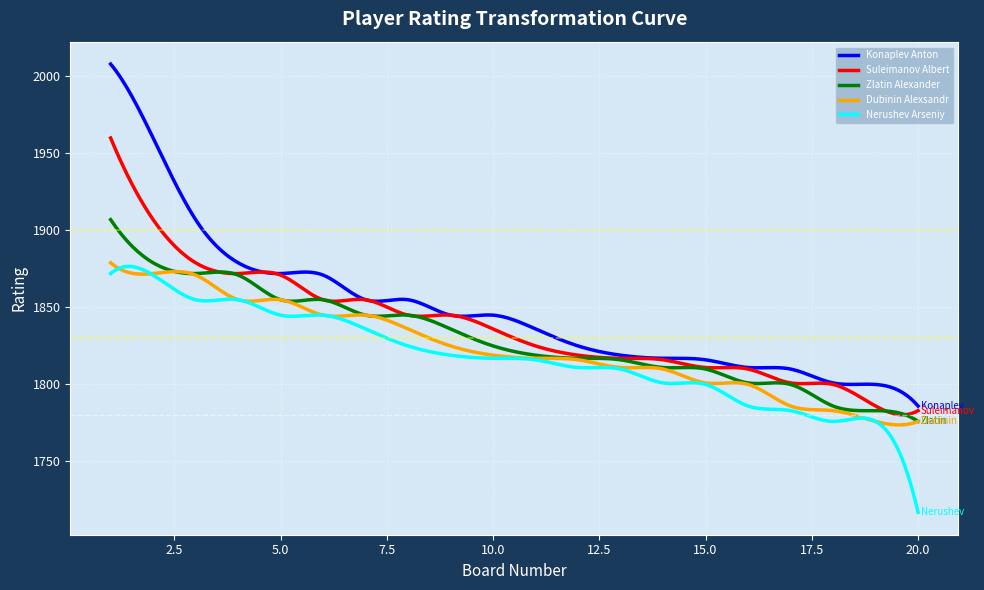

What are all the series names shown in the legend?

Konaplev Anton, Suleimanov Albert, Zlatin Alexander, Dubinin Alexsandr, Nerushev Arseniy